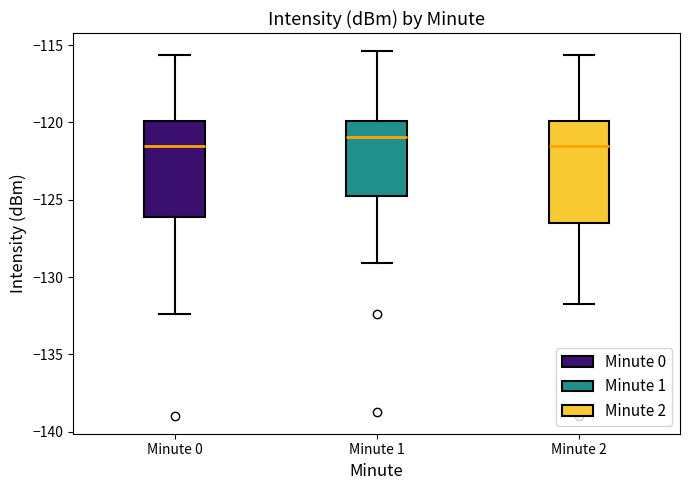

Reading left to right, read every box against the y-axis: the position of its median line, the range the box covers, and the ends of its whiskers. The values are not printed on the chart, so give them approximately, as read against the axis.

Minute 0: median -121.5, box -126.0 to -120.0, whiskers -132.5 to -115.5
Minute 1: median -121.0, box -124.5 to -120.0, whiskers -129.0 to -115.5
Minute 2: median -121.5, box -126.5 to -120.0, whiskers -131.5 to -115.5